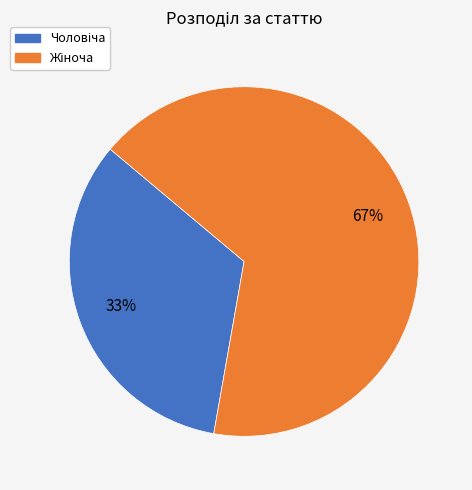

Does any single category account for the majority?

Yes